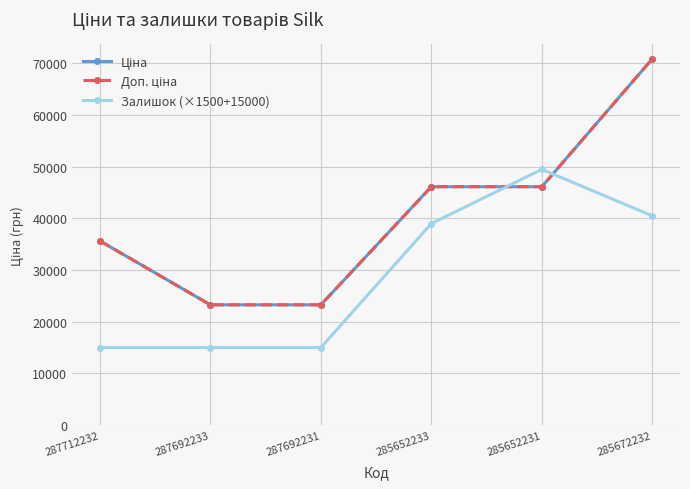

At which label does Доп. ціна first exceed 46143?

285652233